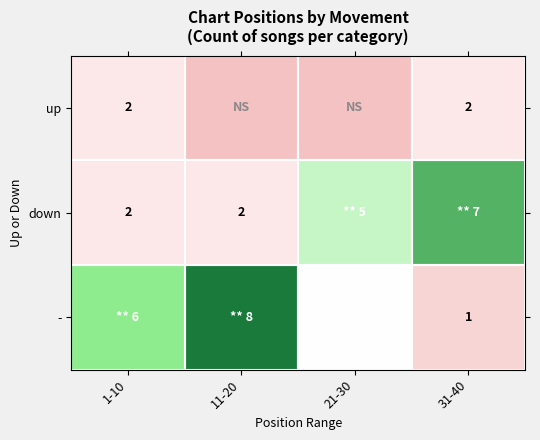

The up series shows 2 at 31-40. True or false?

True